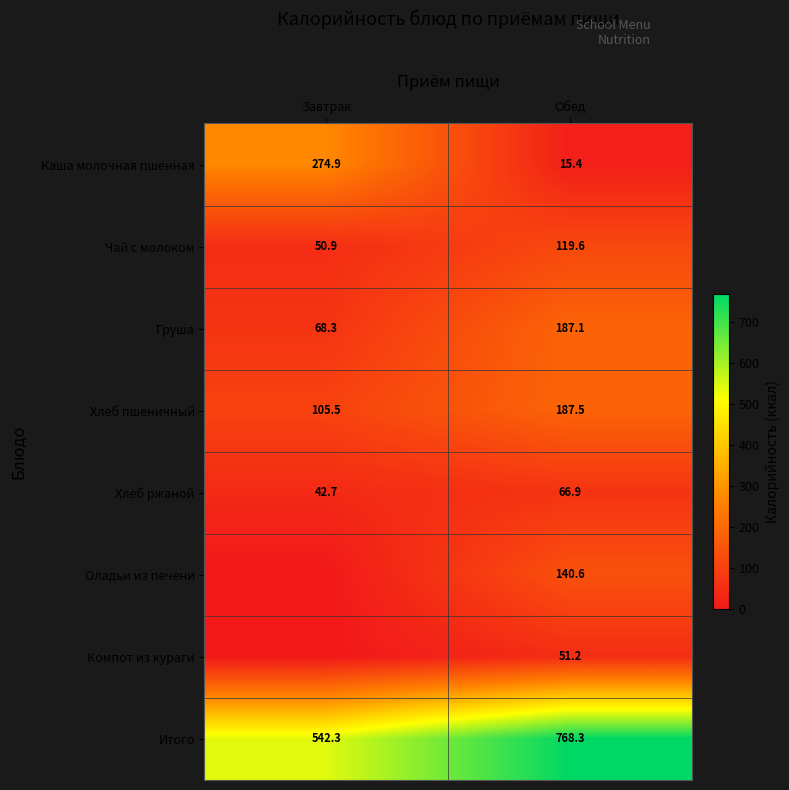

What is the lowest value of the Каша молочная пшенная series?

15.4